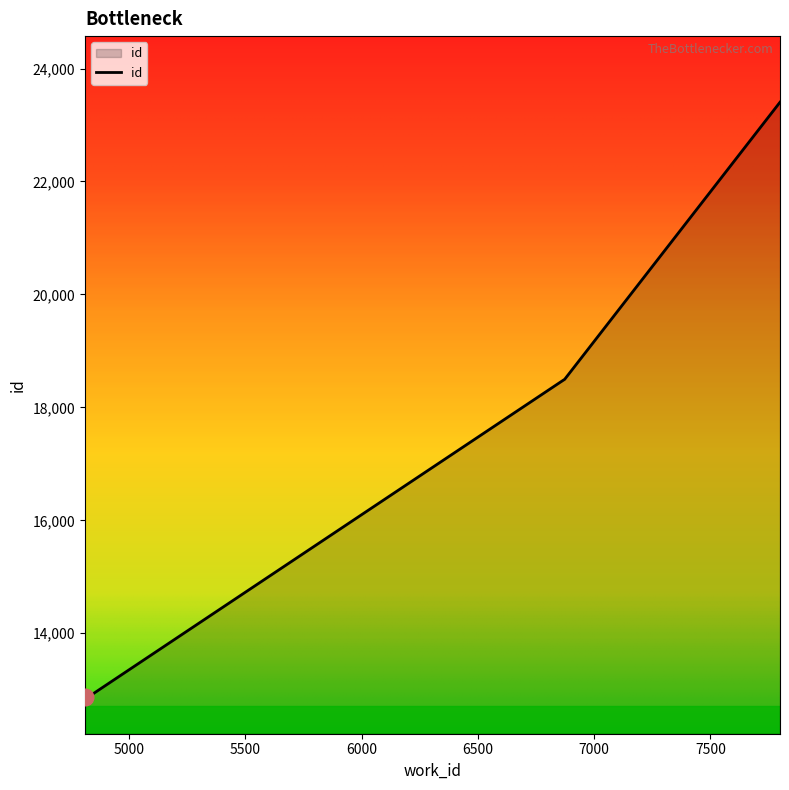

What is the minimum value shown in the chart?

12865